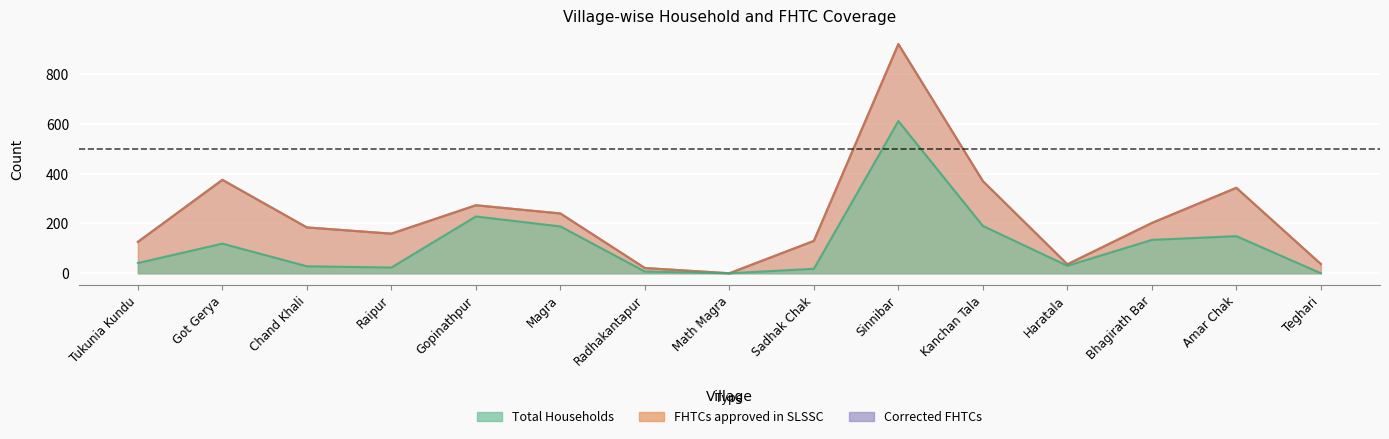

Reading right to left, transcribe all the data shown in this chart.

Total Households: 0	149	134	30	190	611	18	0	7	188	228	23	28	119	41
FHTCs approved in SLSSC: 37	343	202	36	370	920	130	0	21	240	273	159	184	375	126
Corrected FHTCs: 37	343	202	36	370	920	130	0	21	240	273	159	184	375	126